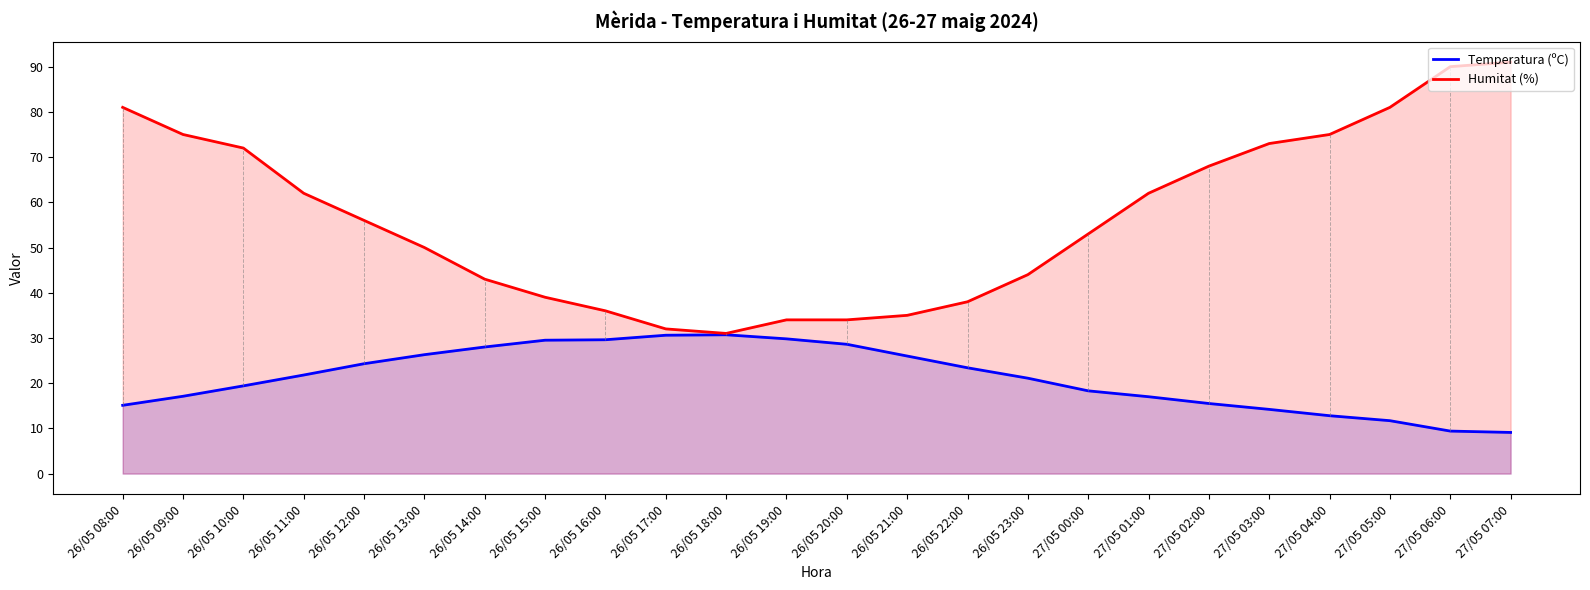

True or false: Humitat (%) and Temperatura (ºC) intersect in this chart.

False